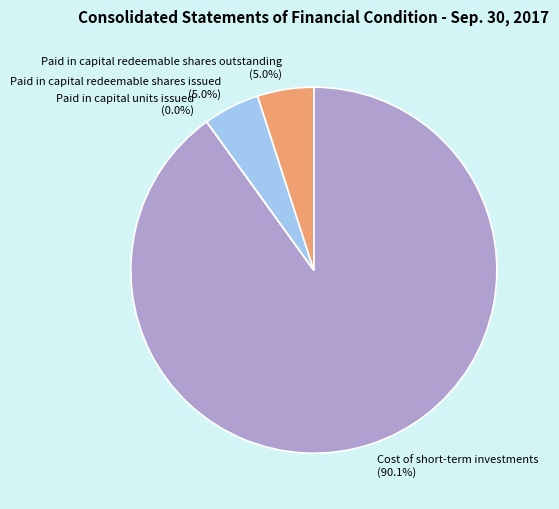

Does any single category account for the majority?

Yes